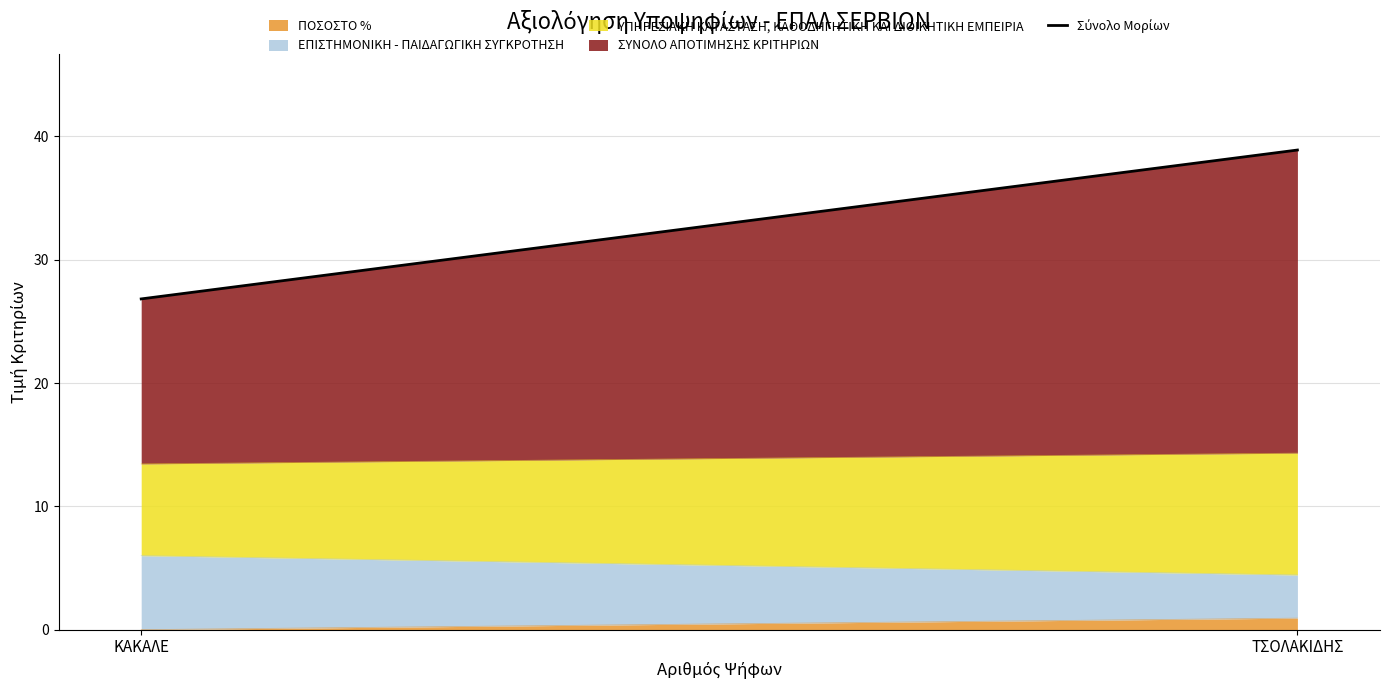

How many data points are less than 38?

1